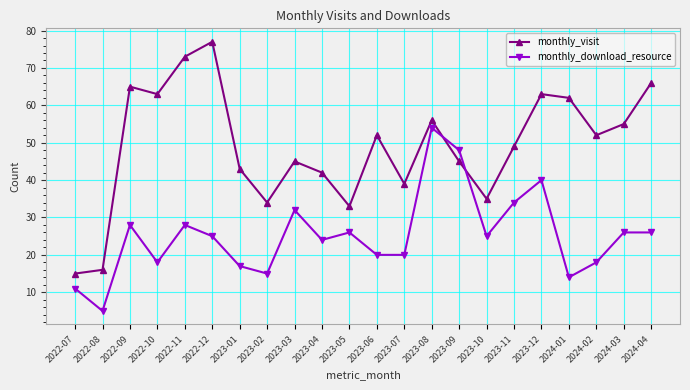

What is the average value of the monthly_visit series?

49